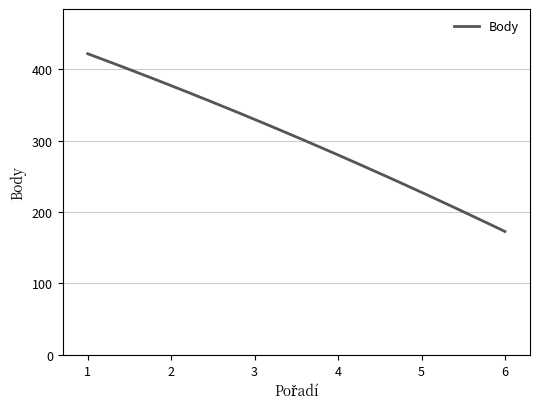

What is the greatest value displayed?

421.5